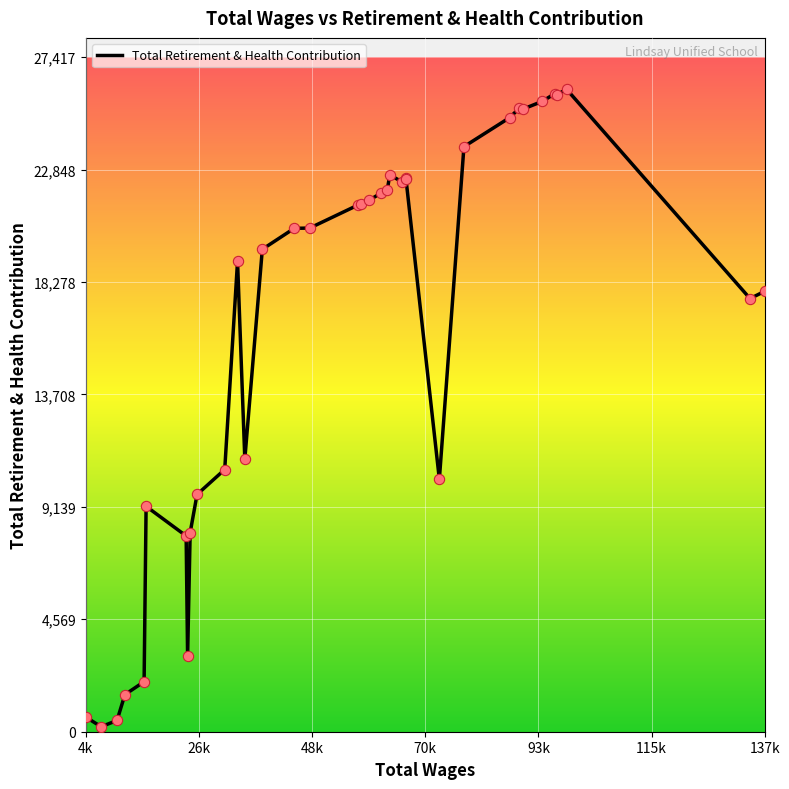

What is the difference between the maximum and minimum values?

25908